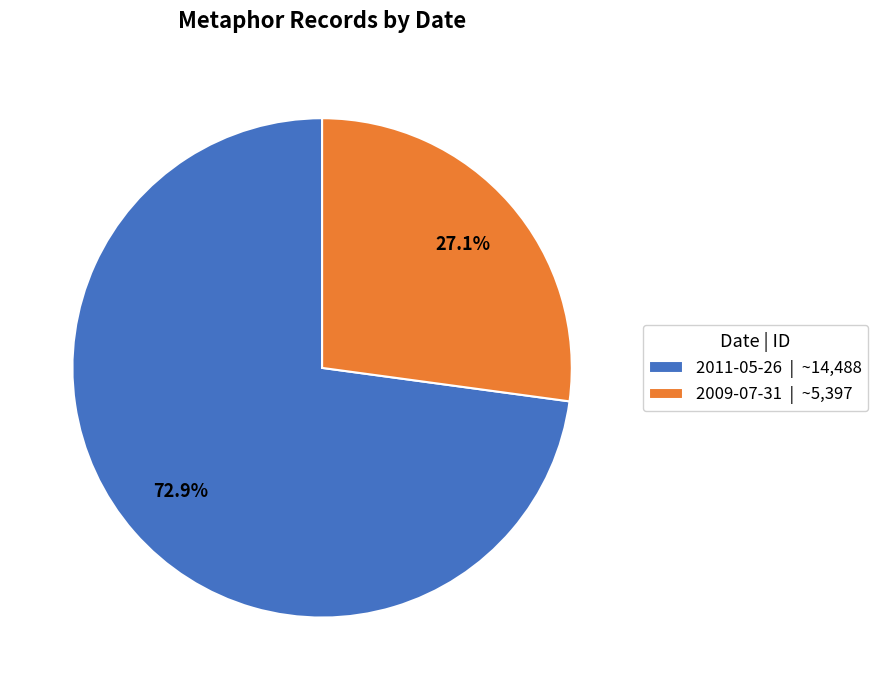

What is the ratio of the value at 2011-05-26 | ~14,488 to the value at 2009-07-31 | ~5,397?

2.7